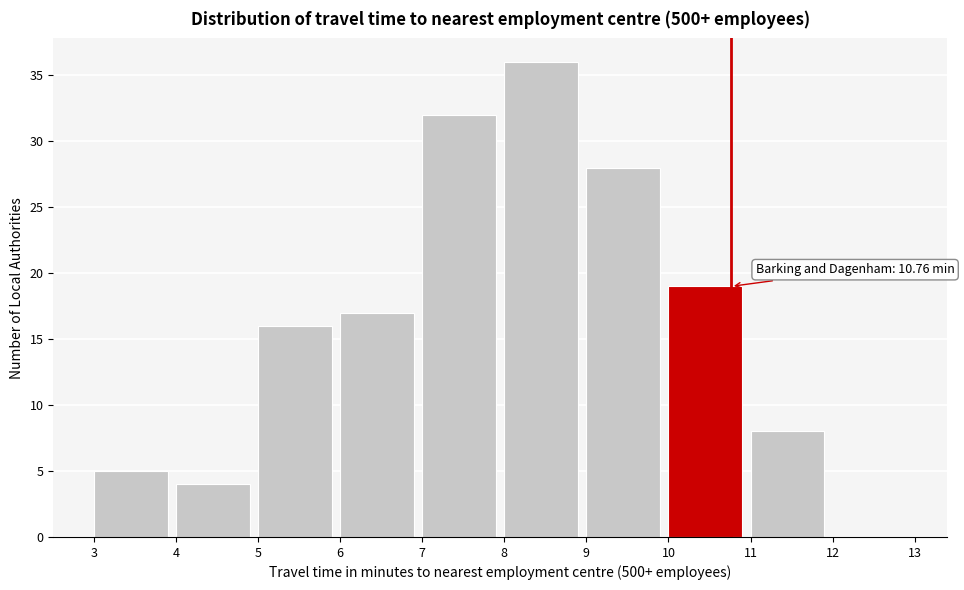

Which range on the x-axis has the tallest bar?

8 to 9